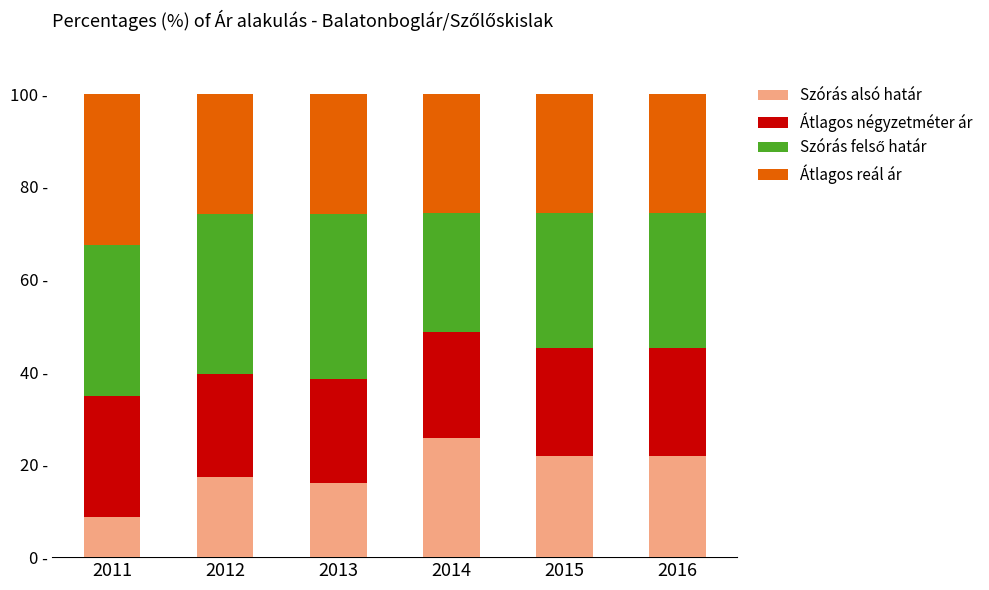

Are the bars grouped side by side (vs. stacked)?

No